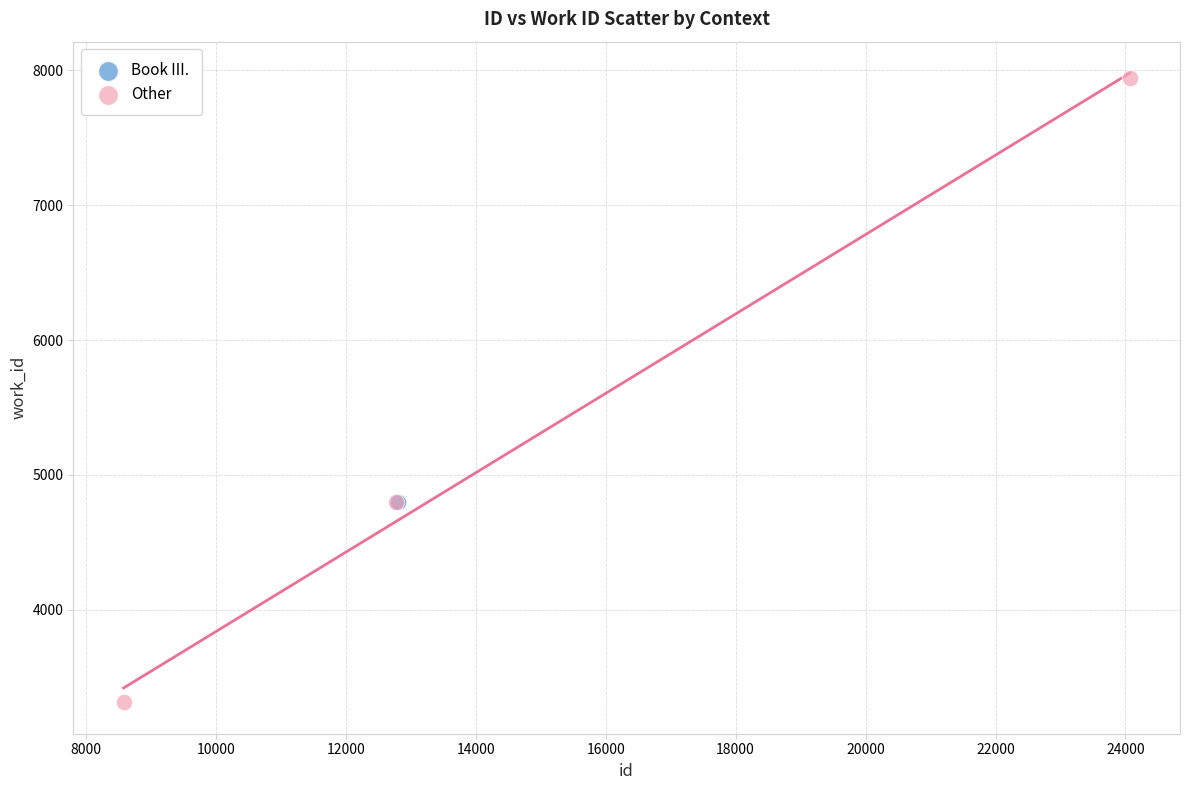

Which series reaches the maximum Y coordinate?

Other